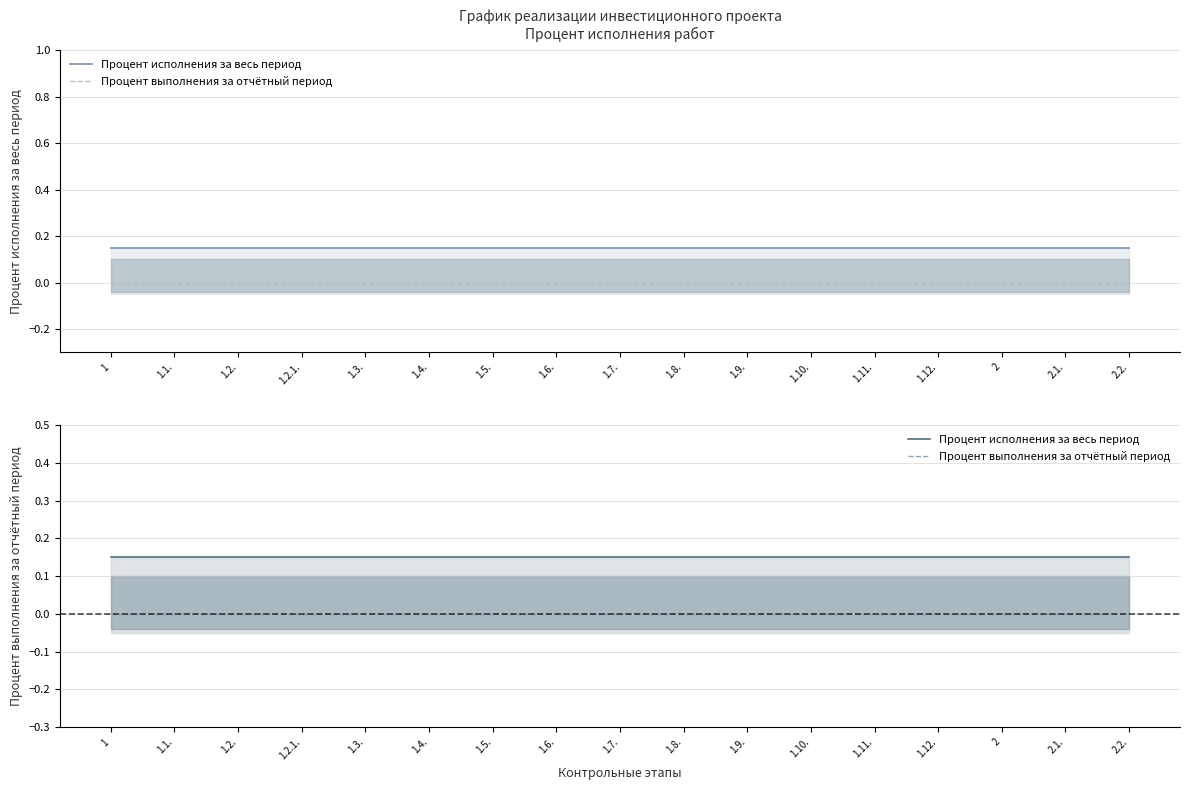

Reading left to right, transcribe all the data shown in this chart.

Процент исполнения за весь период: 1=0.1	1.1.=0.1	1.2.=0.1	1.2.1.=0.1	1.3.=0.1	1.4.=0.1	1.5.=0.1	1.6.=0.1	1.7.=0.1	1.8.=0.1	1.9.=0.1	1.10.=0.1	1.11.=0.1	1.12.=0.1	2=0.1	2.1.=0.1	2.2.=0.1
Процент выполнения за отчётный период: 1=0.0	1.1.=0.0	1.2.=0.0	1.2.1.=0.0	1.3.=0.0	1.4.=0.0	1.5.=0.0	1.6.=0.0	1.7.=0.0	1.8.=0.0	1.9.=0.0	1.10.=0.0	1.11.=0.0	1.12.=0.0	2=0.0	2.1.=0.0	2.2.=0.0